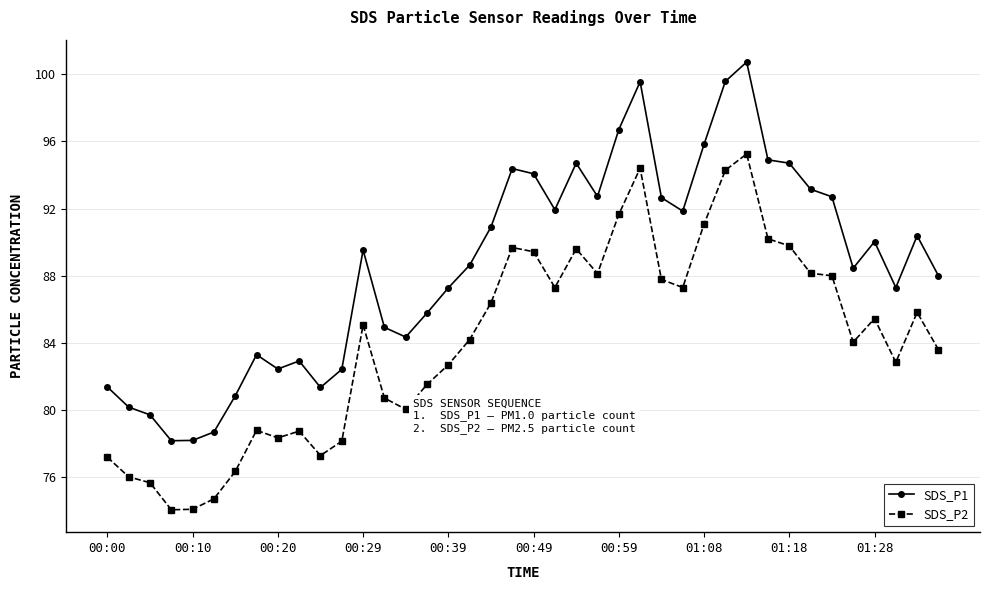

What is the minimum value for SDS_P2?

74.1